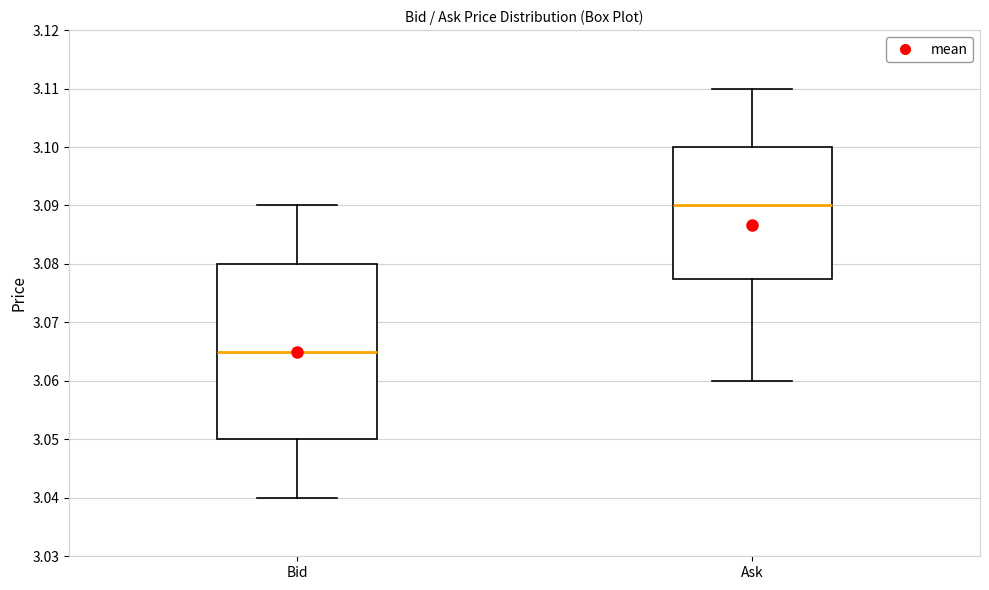

Comparing the boxes themselves (not the whiskers), which one is the tallest?

Bid